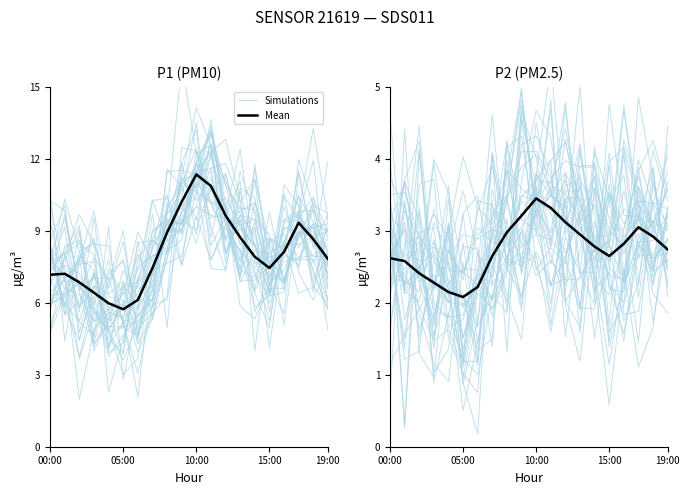

True or false: Simulations and Mean cross at least once.

True